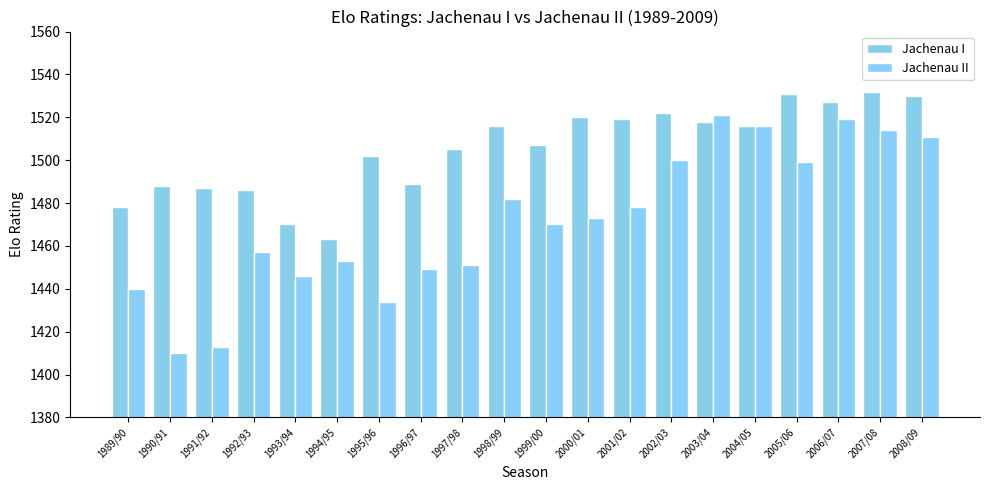

Reading left to right, list all the values displayed in this chart.

Jachenau I: 1989/90=1478	1990/91=1488	1991/92=1487	1992/93=1486	1993/94=1470	1994/95=1463	1995/96=1502	1996/97=1489	1997/98=1505	1998/99=1516	1999/00=1507	2000/01=1520	2001/02=1519	2002/03=1522	2003/04=1518	2004/05=1516	2005/06=1531	2006/07=1527	2007/08=1532	2008/09=1530
Jachenau II: 1989/90=1440	1990/91=1410	1991/92=1413	1992/93=1457	1993/94=1446	1994/95=1453	1995/96=1434	1996/97=1449	1997/98=1451	1998/99=1482	1999/00=1470	2000/01=1473	2001/02=1478	2002/03=1500	2003/04=1521	2004/05=1516	2005/06=1499	2006/07=1519	2007/08=1514	2008/09=1511